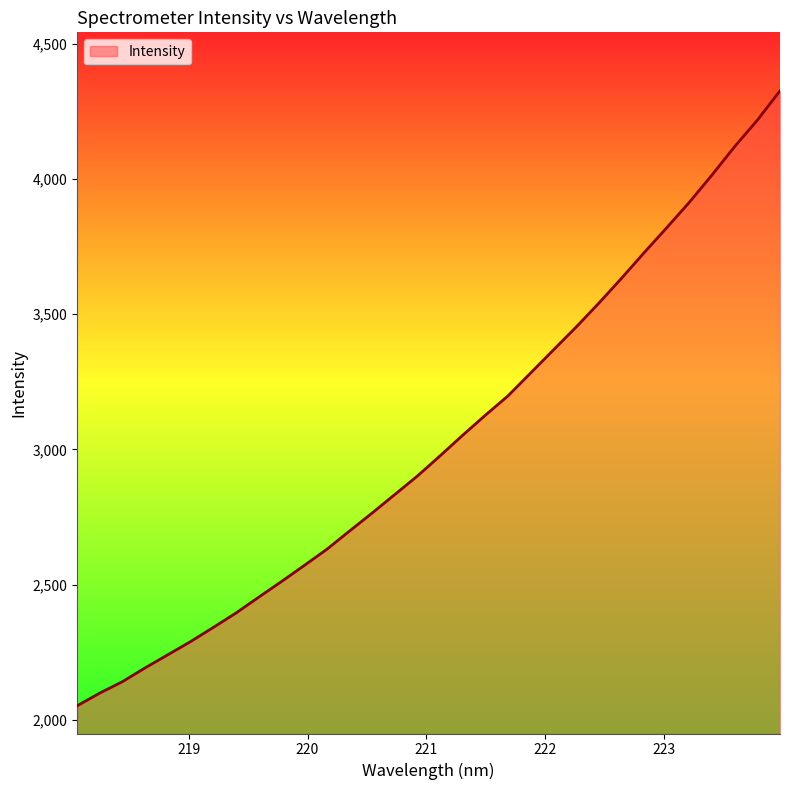

What is the minimum value shown in the chart?

2051.5